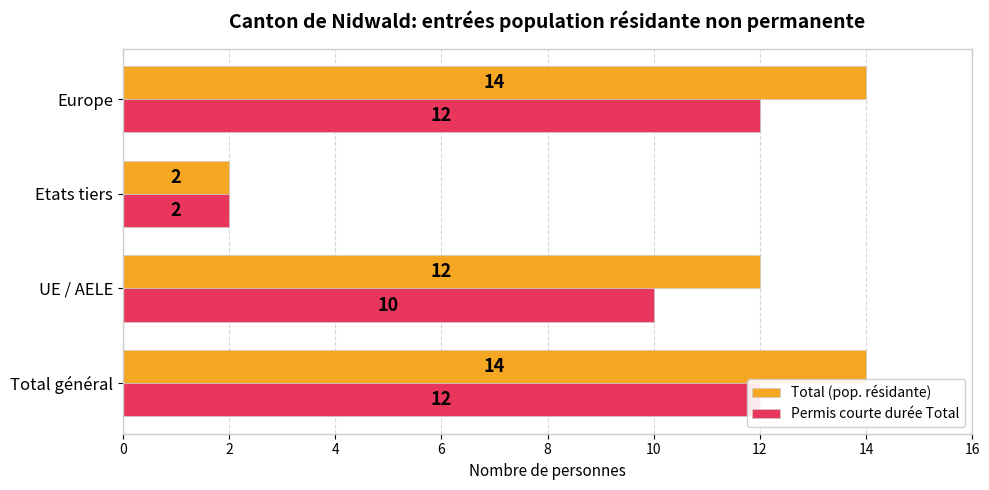

Does the chart contain any negative values?

No